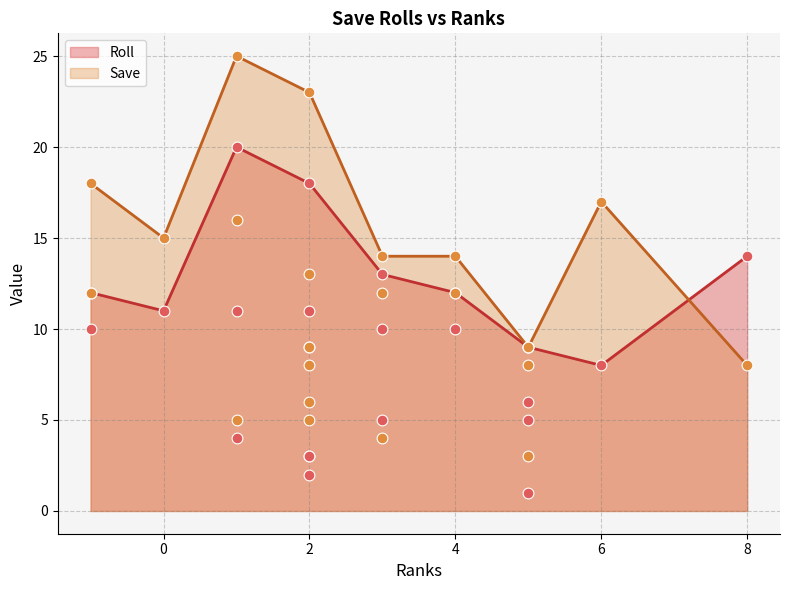

Which series reaches the maximum Y coordinate?

Save